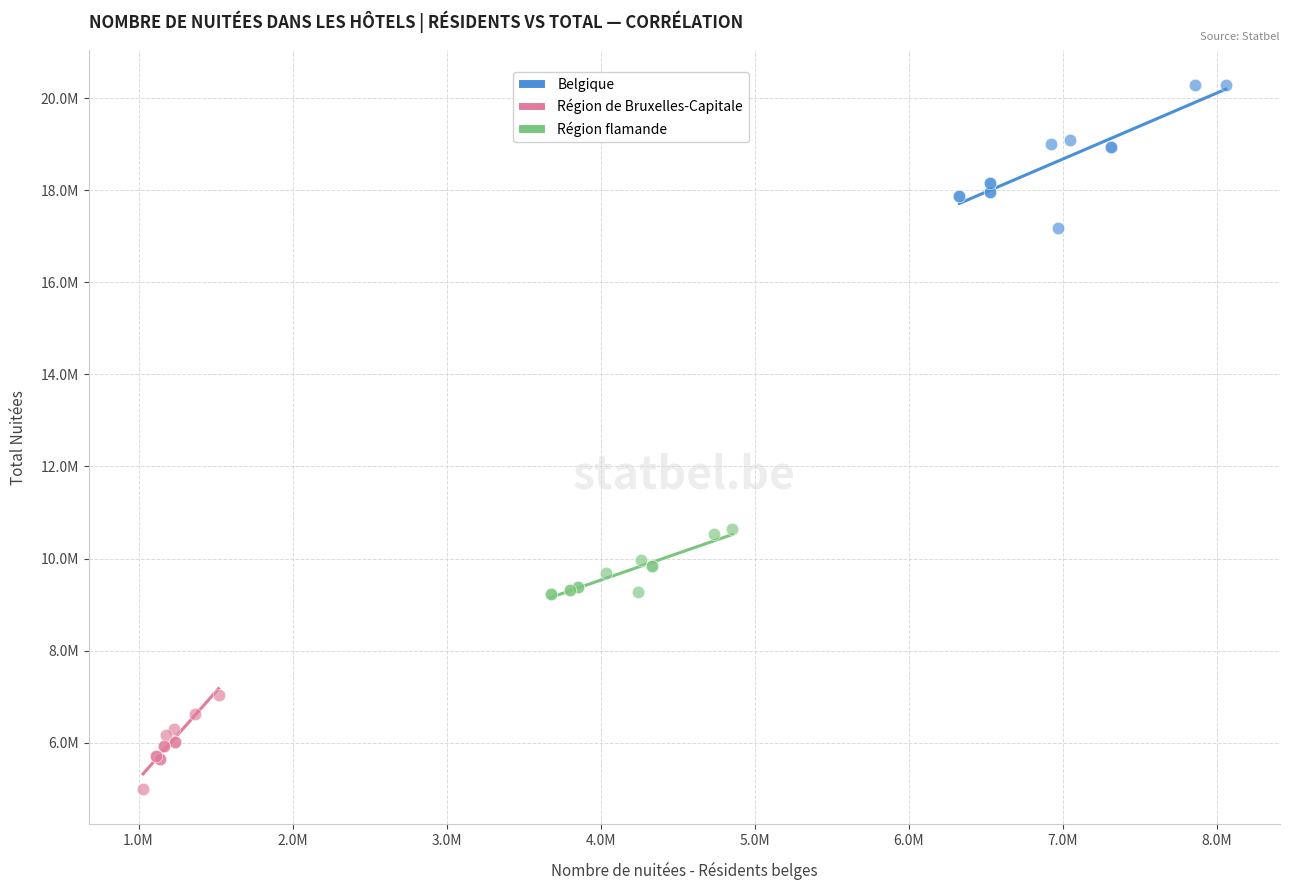

Which series contains the lowest Y value?

Région de Bruxelles-Capitale